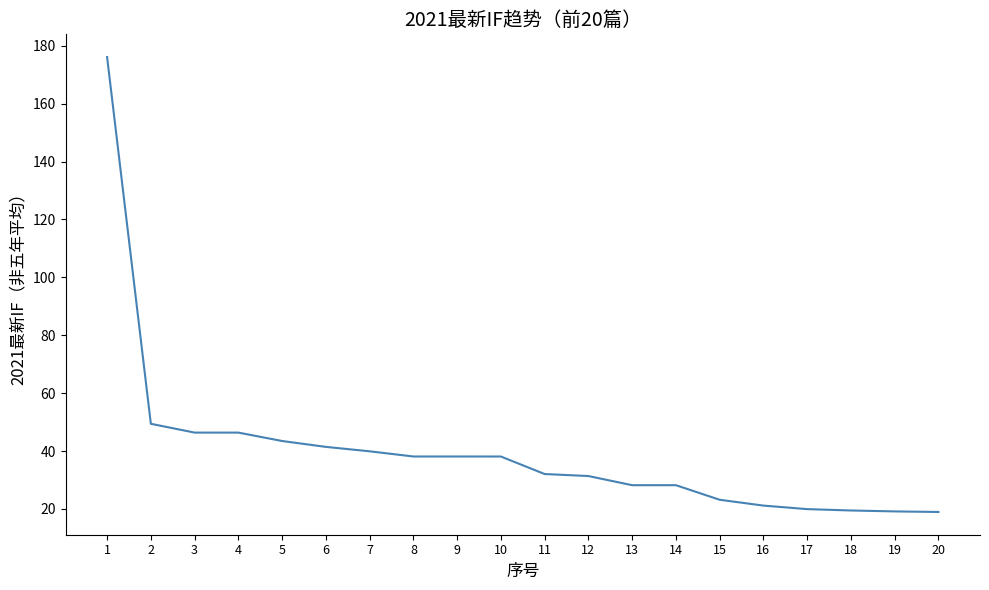

How many distinct data groups are displayed?

1